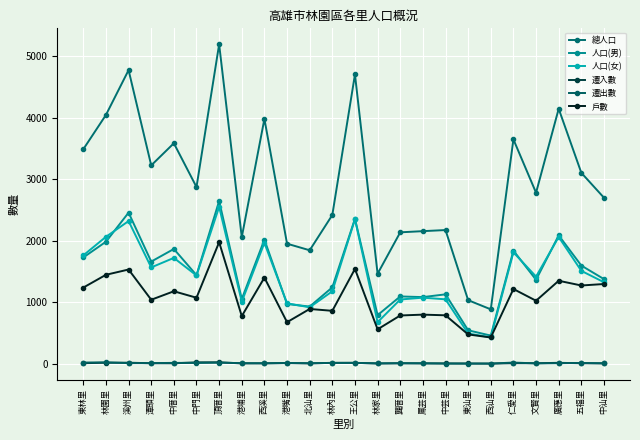

Is it true that 總人口 equals 964 at 仁愛里?

False